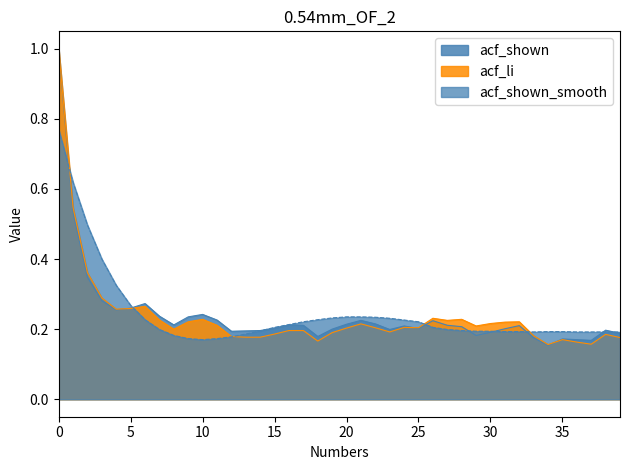

How many interior local peaks does the acf_shown series have?

9